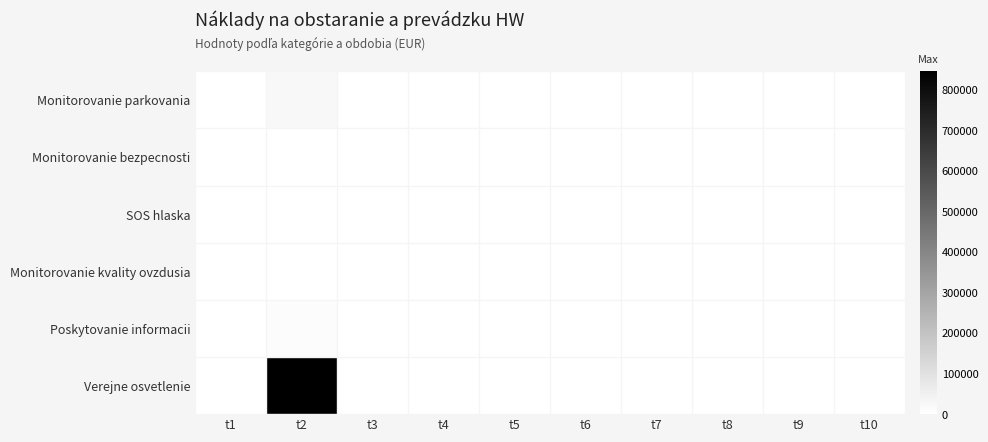

Which series has the largest total across all categories?

Verejne osvetlenie